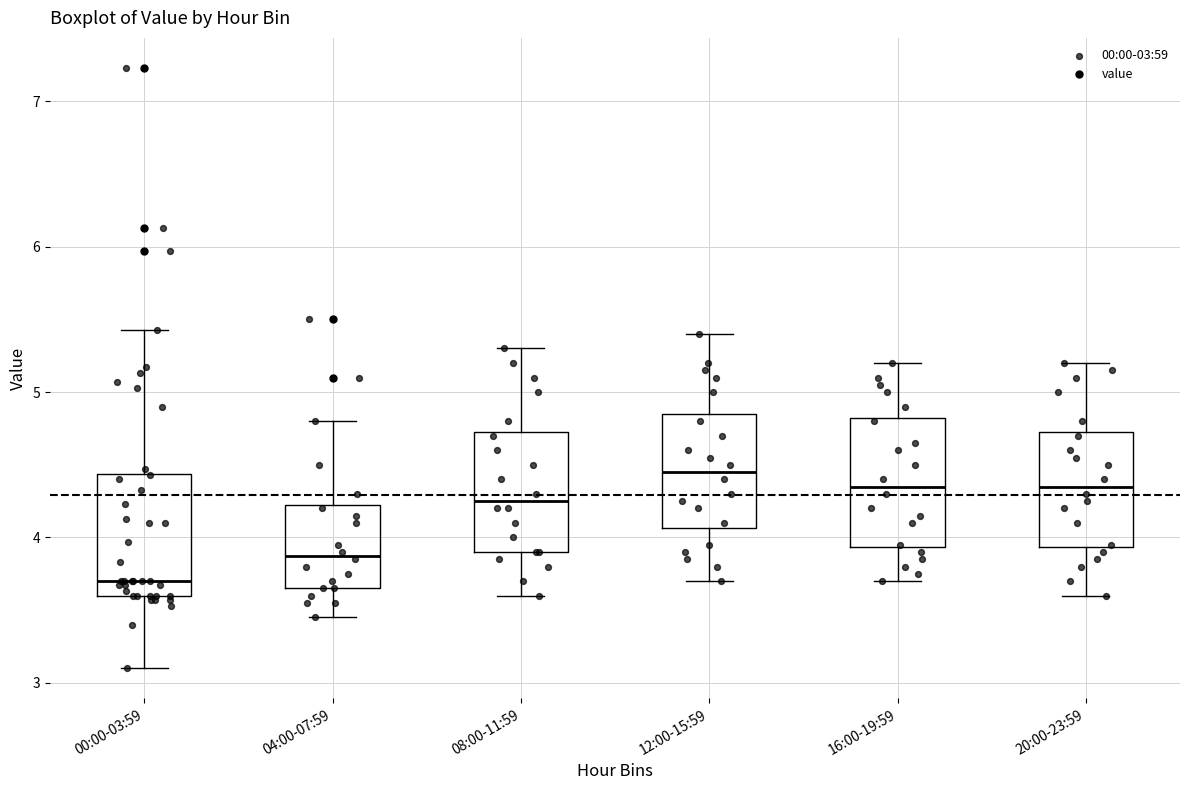

Which box's median line is the highest?

12:00-15:59